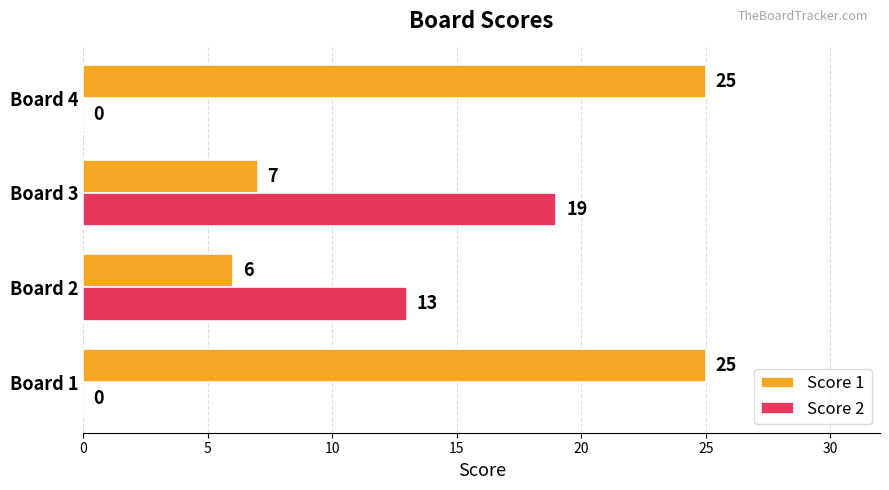

Is it true that Score 2 equals -7 at Board 4?

False